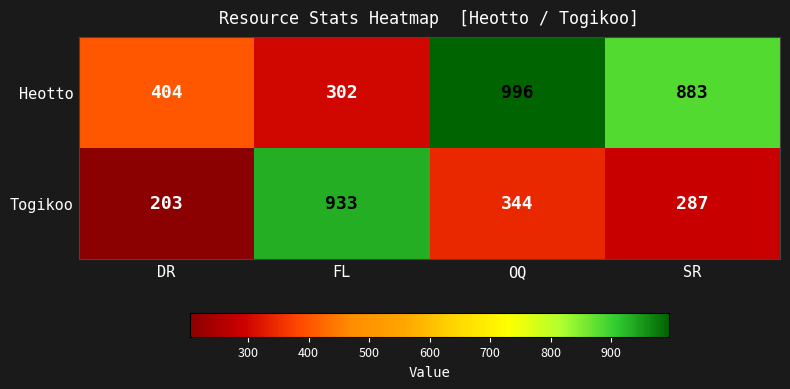

The Heotto series shows 883 at SR. True or false?

True